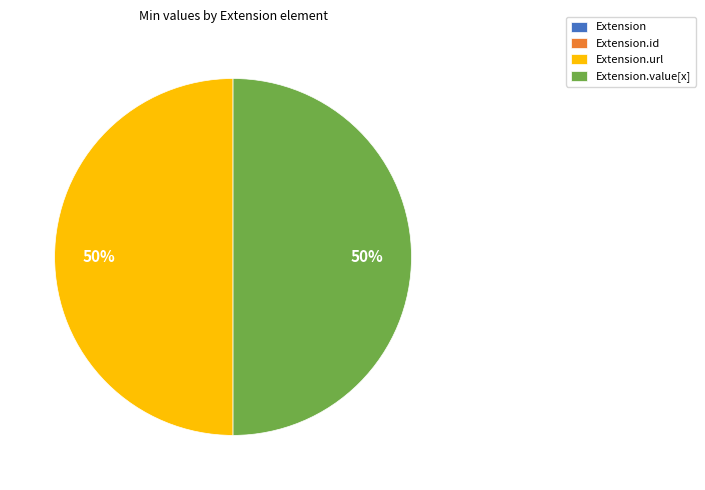

To the nearest percent, what is the difference between the largest and smallest slice percentages?

50%